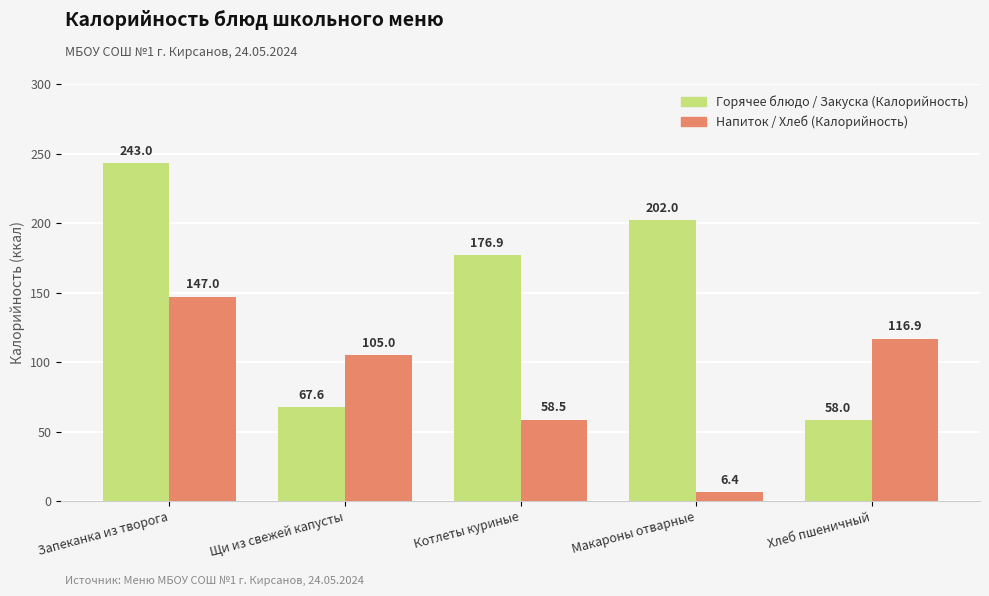

What is the label of the 5th bar from the left?

Хлеб пшеничный